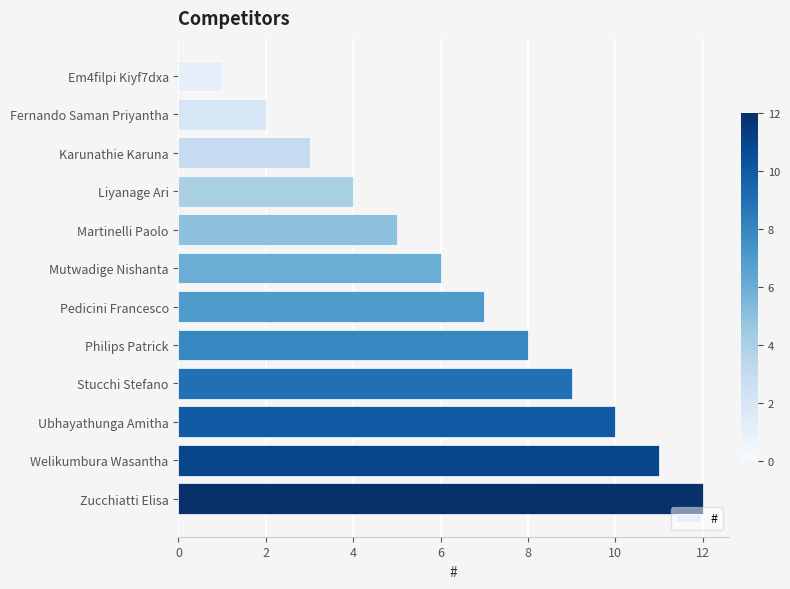

Rank the categories by value from highest to lowest.

Zucchiatti Elisa, Welikumbura Wasantha, Ubhayathunga Amitha, Stucchi Stefano, Philips Patrick, Pedicini Francesco, Mutwadige Nishanta, Martinelli Paolo, Liyanage Ari, Karunathie Karuna, Fernando Saman Priyantha, Em4filpi Kiyf7dxa